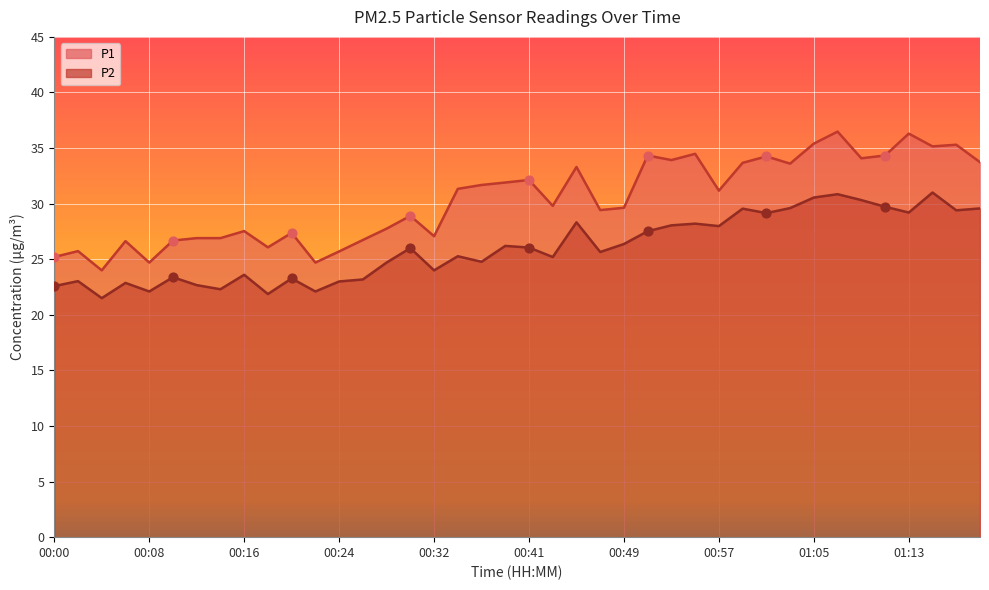

At how many categories does at least one series exceed 32?

16